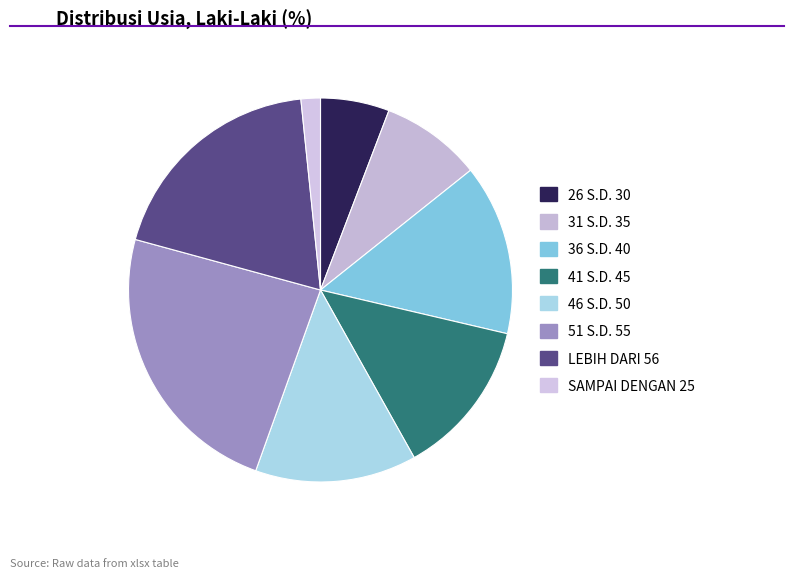

How many segments does this pie chart have?

8